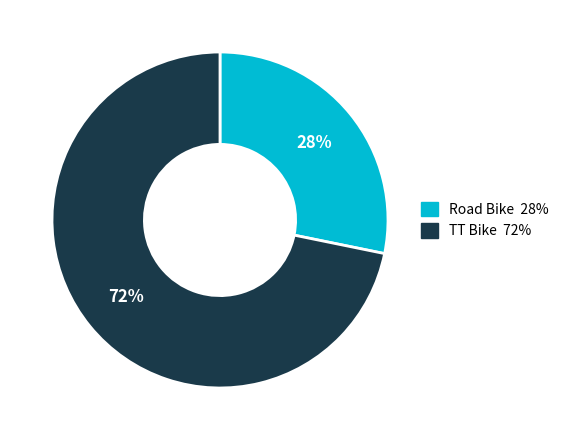

How many slices are in this pie chart?

2